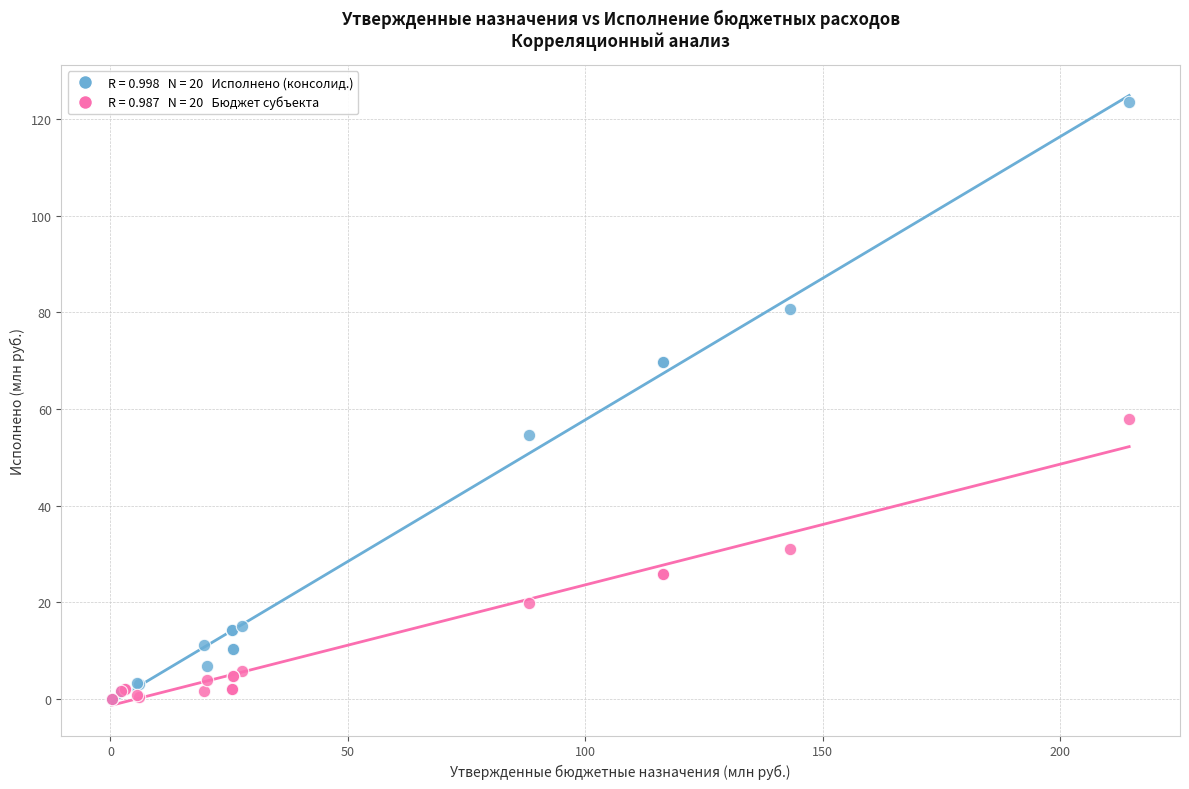

Across all series, what Y value is closest to 61?

57.9